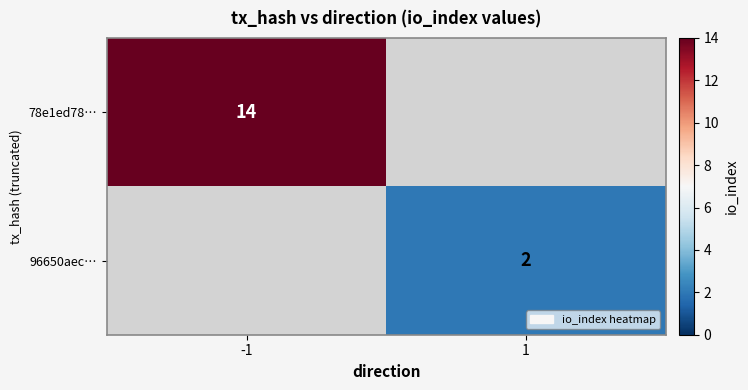

How many series are shown in this chart?

2